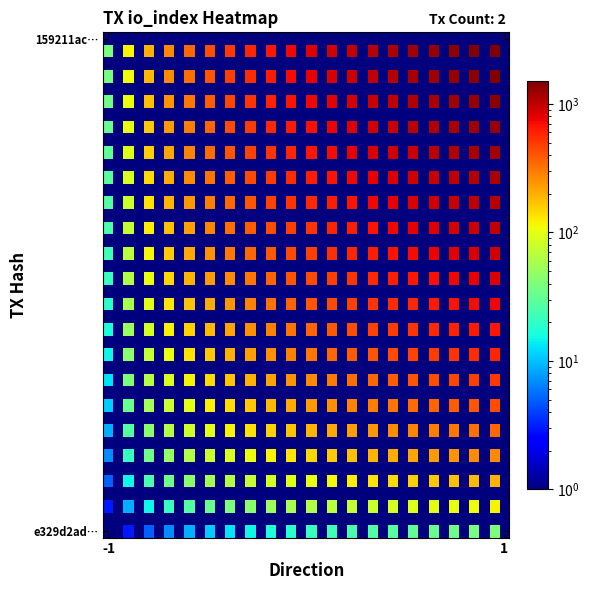

What is the greatest value displayed?

1521